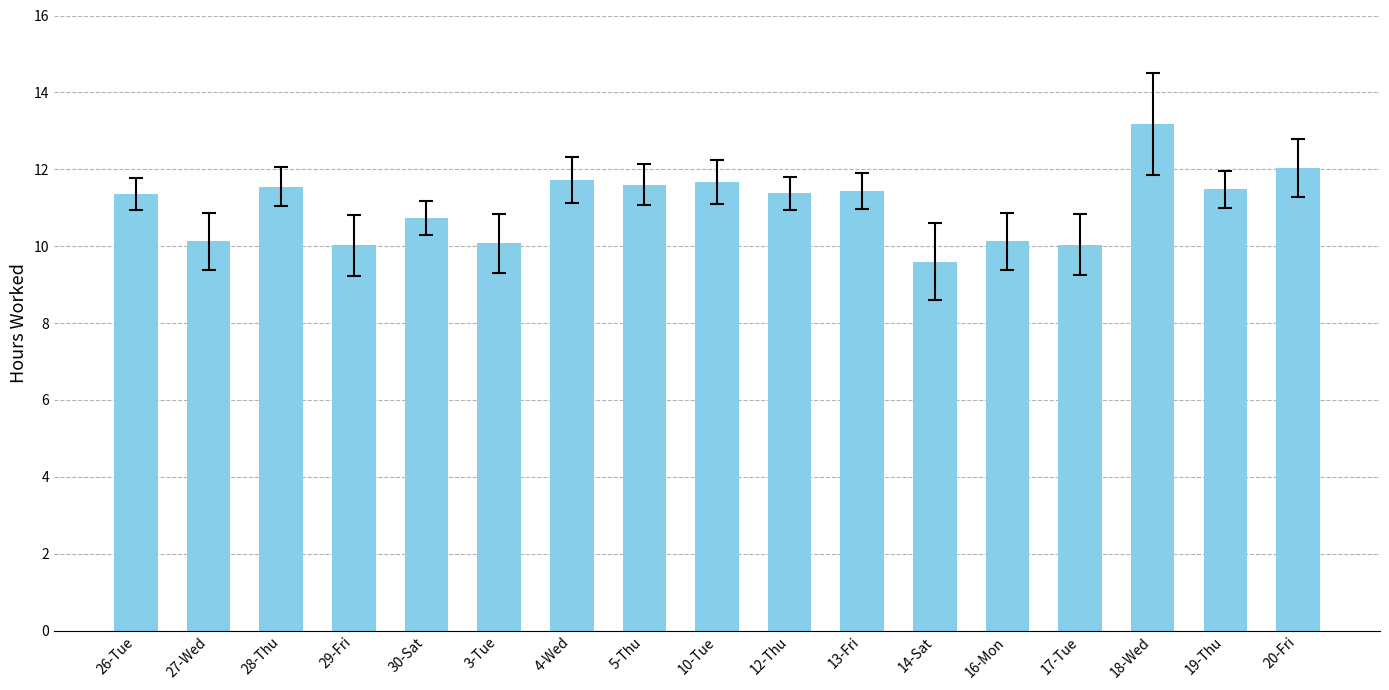

What is the greatest value displayed?

13.2